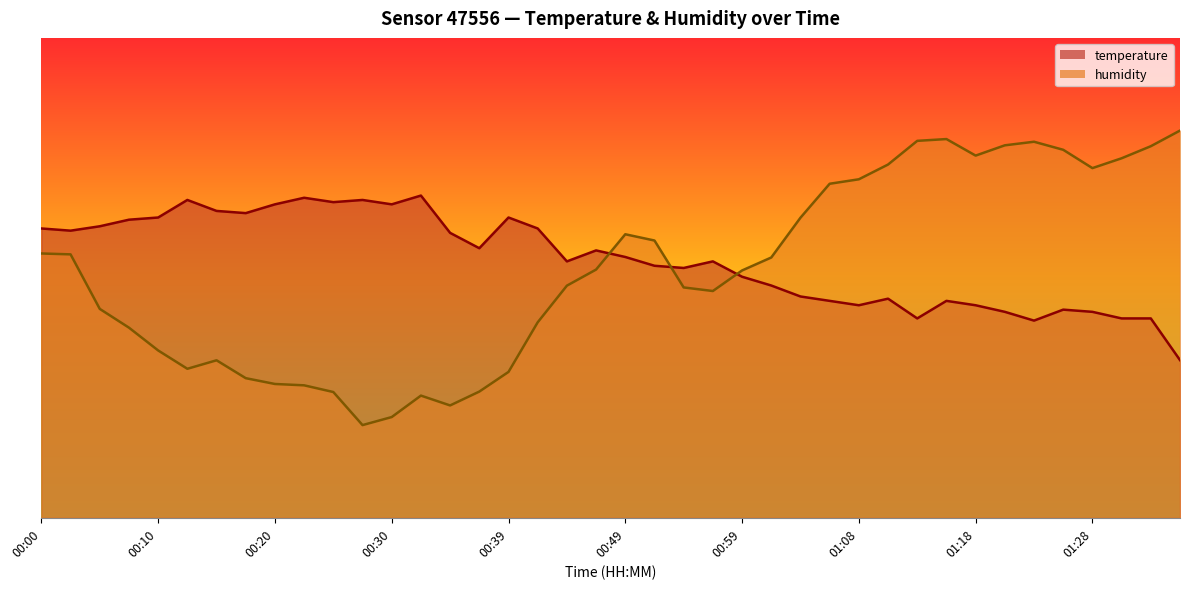

The temperature series shows 46.1 at 01:04. True or false?

True